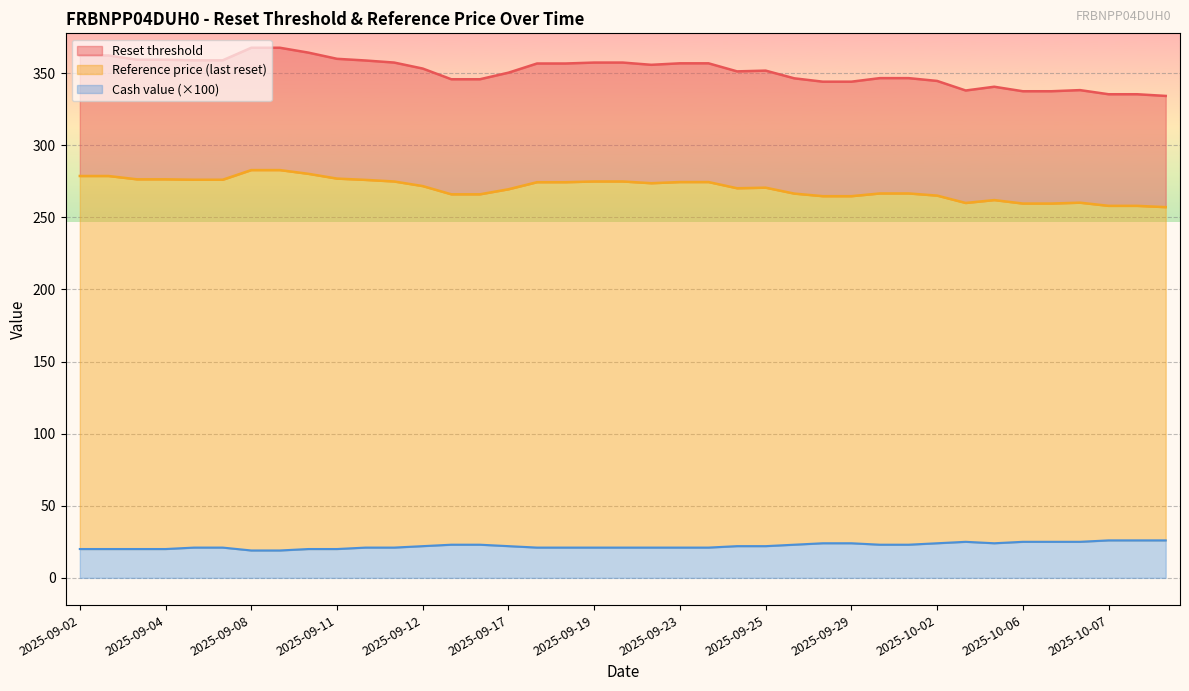

Which series has the widest spread of values?

Reset threshold